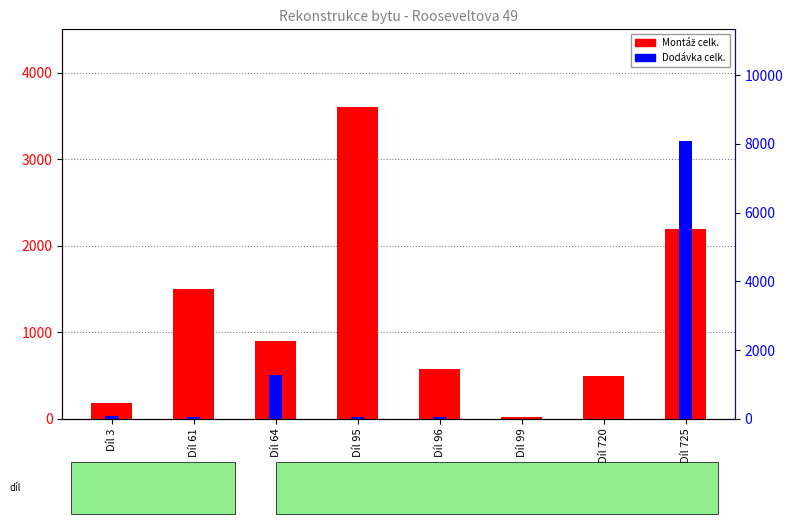

How many data points does each series have?

8